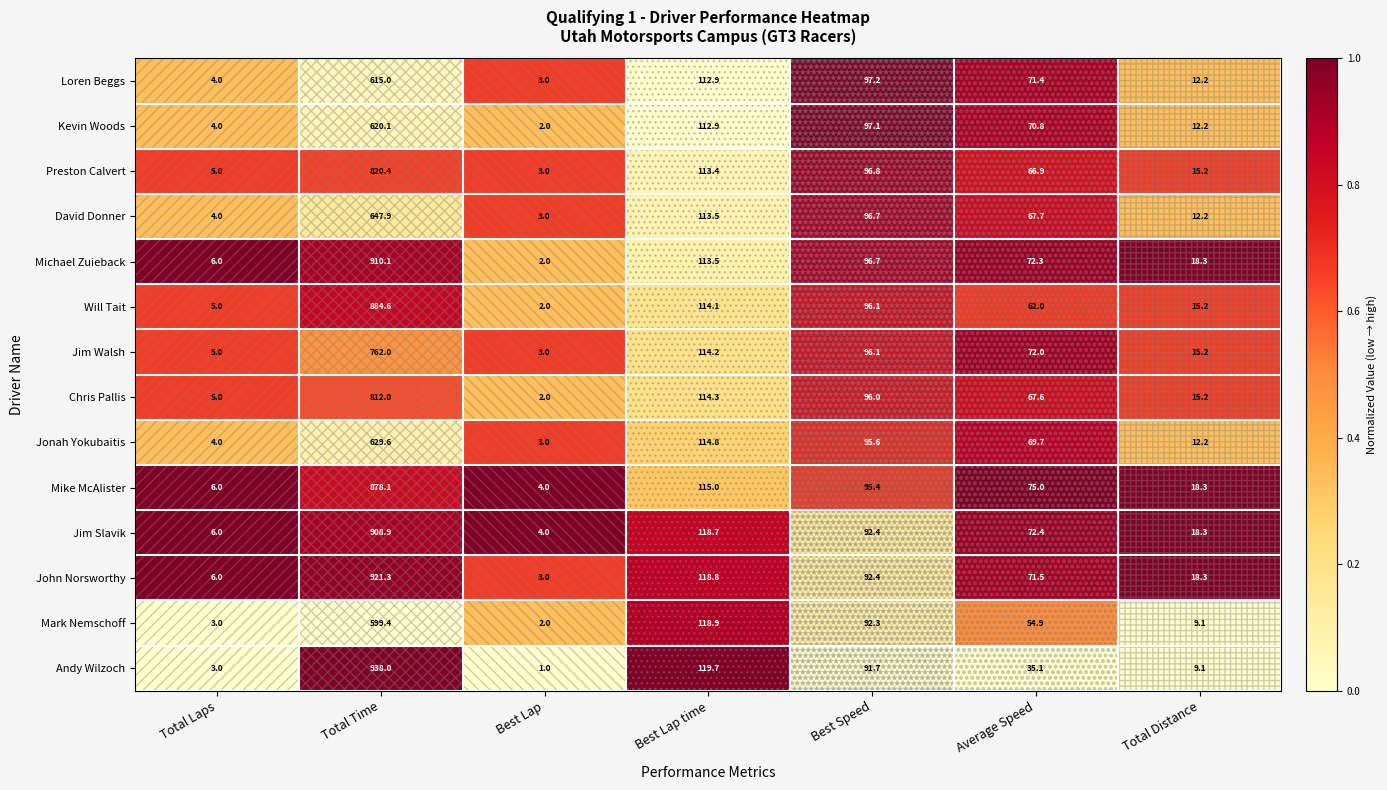

What is the difference between the second highest and minimum values in the Mark Nemschoff series?

116.9